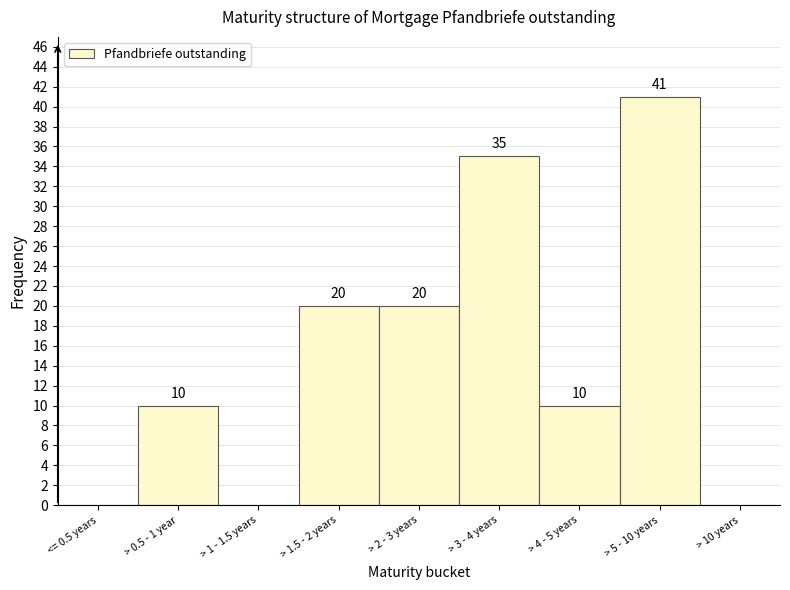

Reading right to left, what are all the values shown in this chart?

> 10 years=0	> 5 - 10 years=41	> 4 - 5 years=10	> 3 - 4 years=35	> 2 - 3 years=20	> 1.5 - 2 years=20	> 1 - 1.5 years=0	> 0.5 - 1 year=10	<= 0.5 years=0